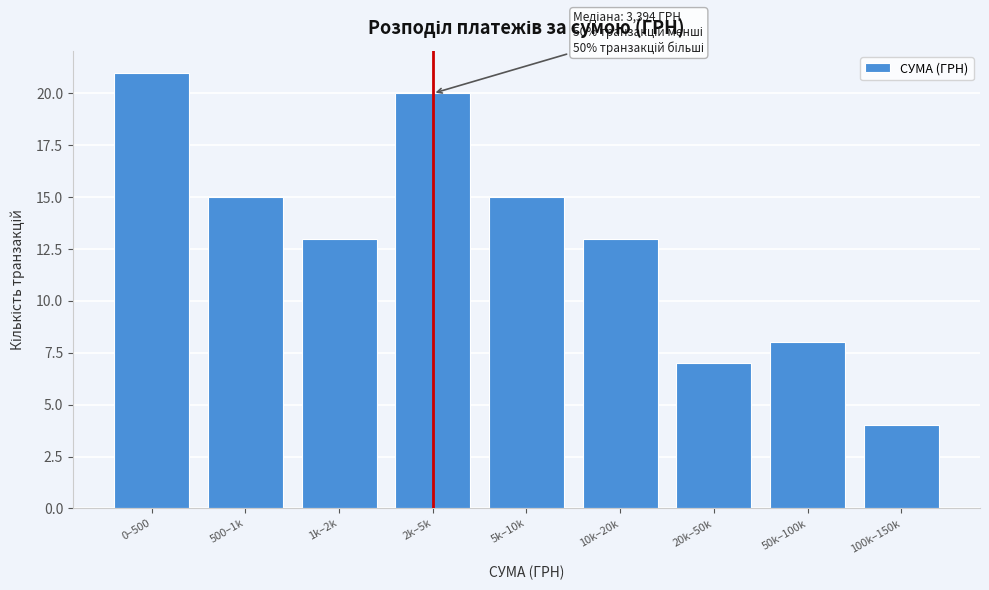

Reading left to right, list all the values displayed in this chart.

0–500=21	500–1k=15	1k–2k=13	2k–5k=20	5k–10k=15	10k–20k=13	20k–50k=7	50k–100k=8	100k–150k=4